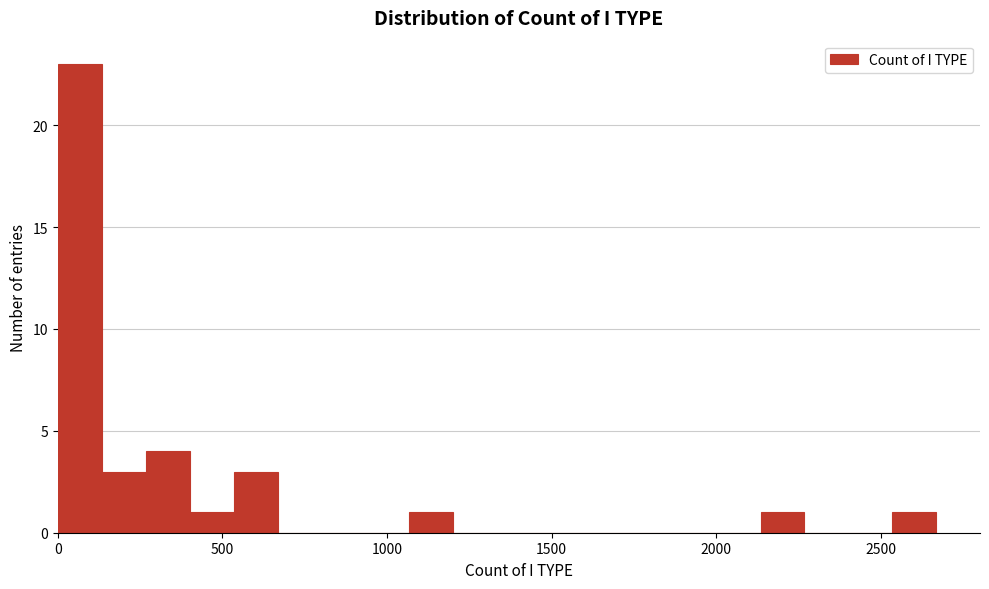

Read against the x-axis, roughly where is the centre of the tallest bar?

50